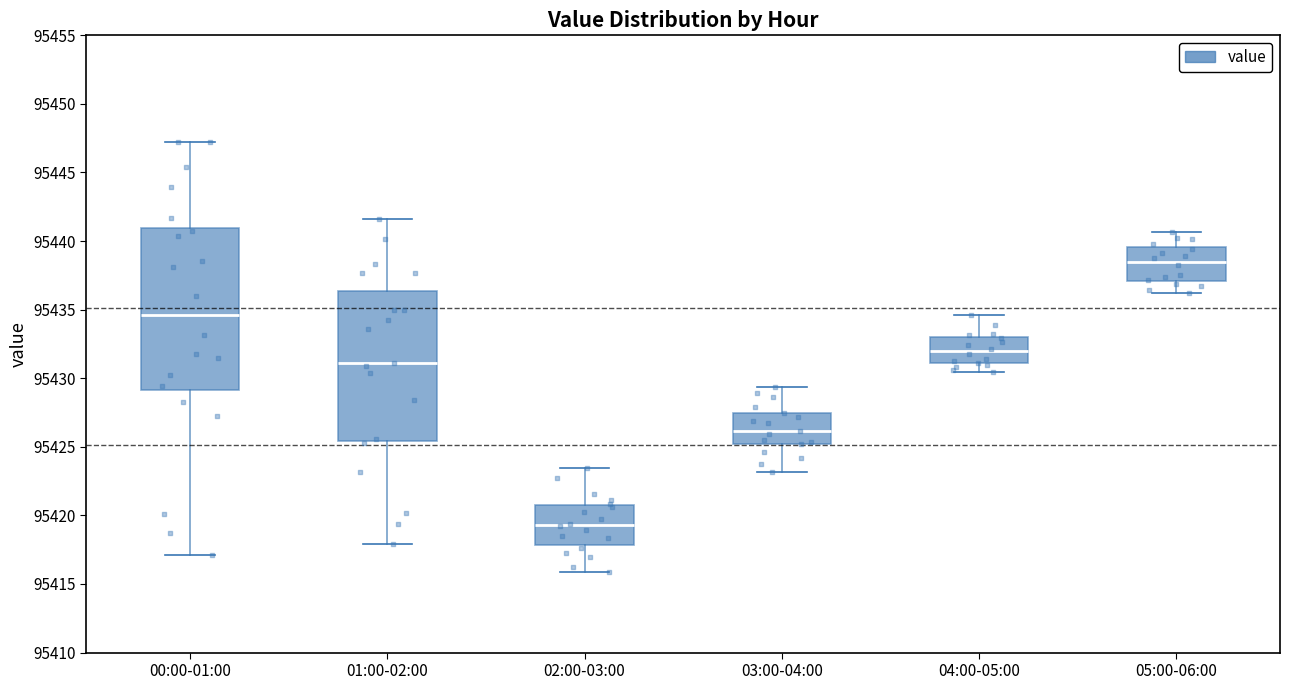

Where does the upper whisker of the box for 01:00-02:00 end on the y-axis? The values are not printed on the chart, so give them approximately, as read against the axis.

95441.5